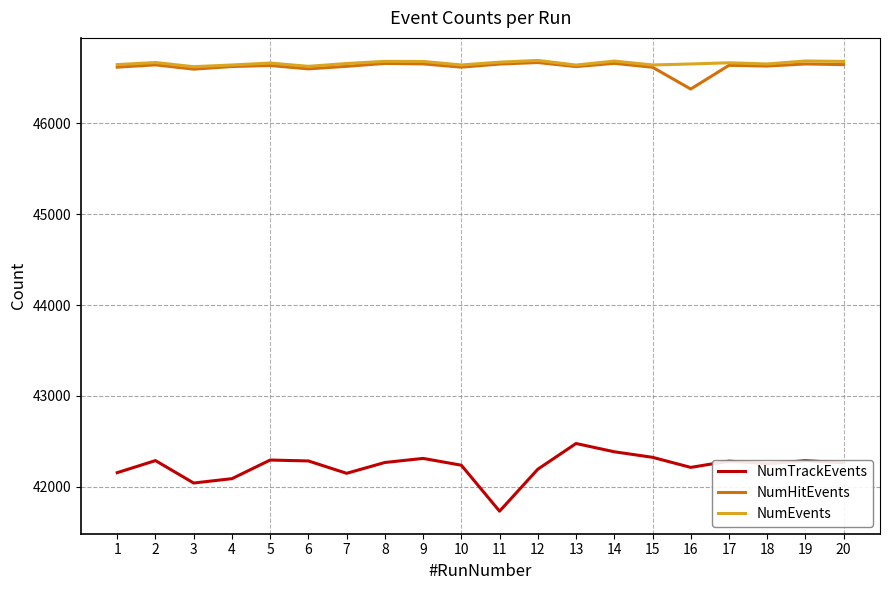

True or false: NumEvents and NumTrackEvents cross at least once.

False